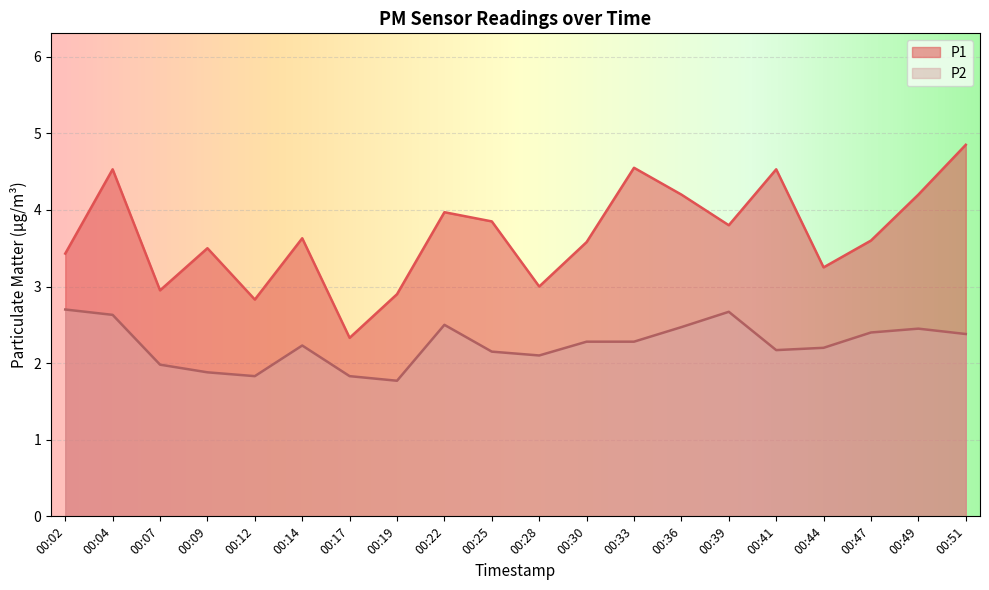

Does the chart display data point markers on the line(s)?

No